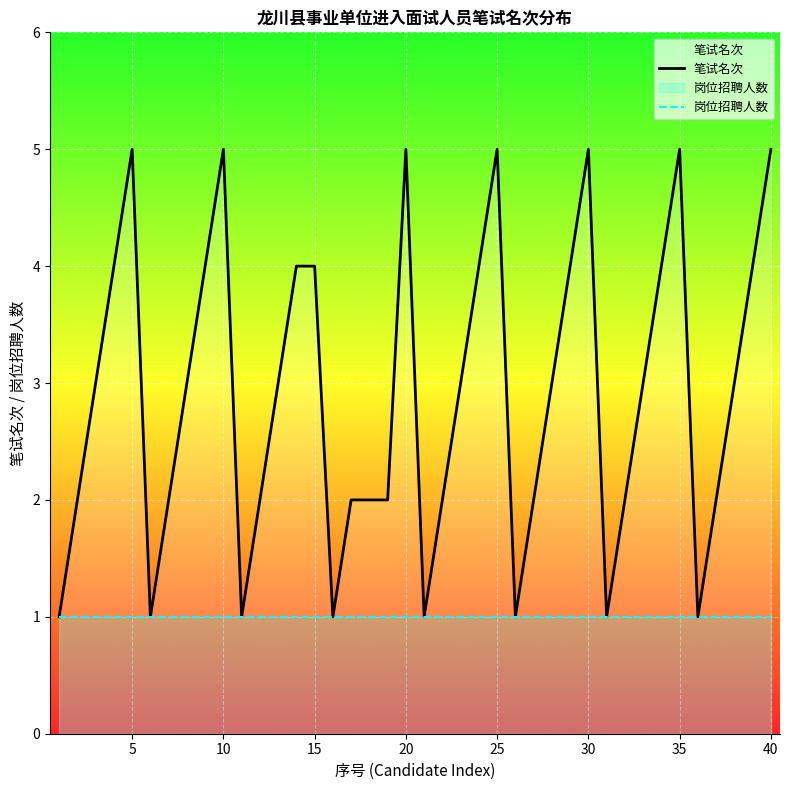

Which series has the widest spread of values?

笔试名次